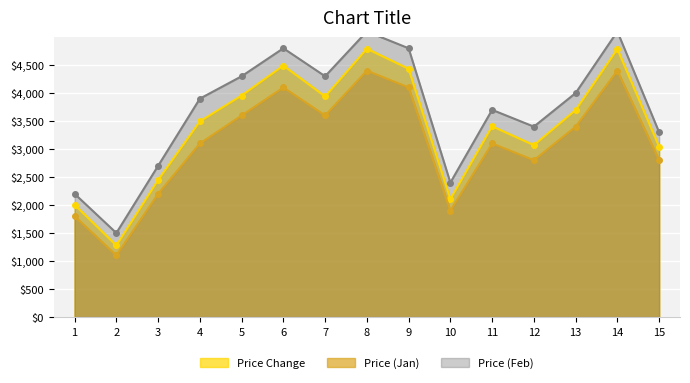

In Price (Feb), how many points are higher than both neighbors (excluding endpoints)?

4